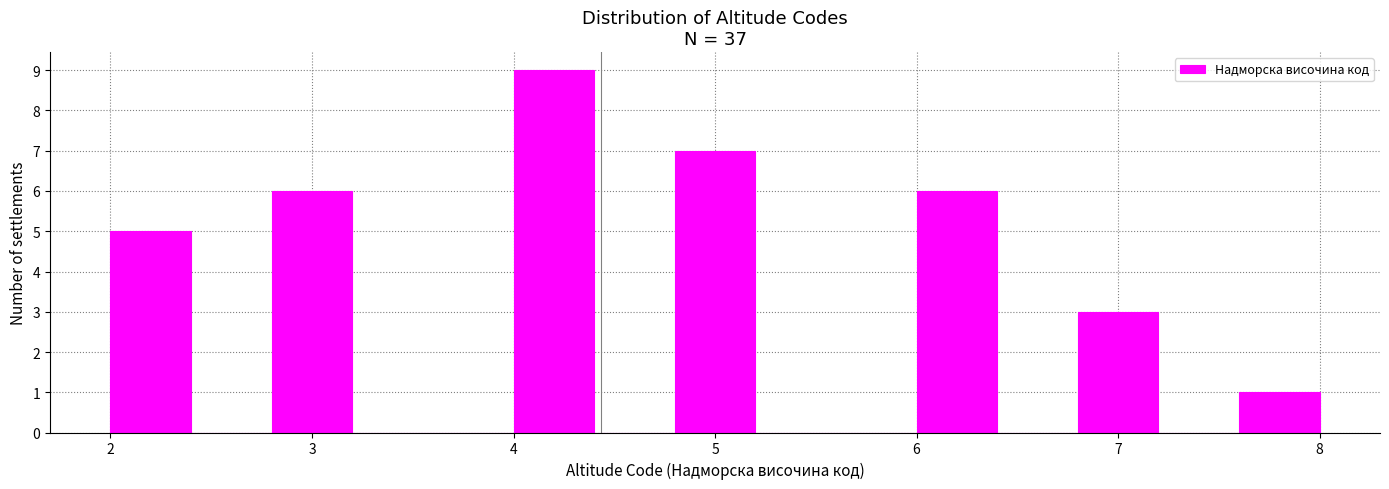

Reading left to right, transcribe this chart: for each bar, give the range it covers on the x-axis and its height. The values are not printed on the chart, so give them approximately, as read against the axis.

2.0 to 2.4: 5
2.4 to 2.8: 0
2.8 to 3.2: 6
3.2 to 3.6: 0
3.6 to 4.0: 0
4.0 to 4.4: 9
4.4 to 4.8: 0
4.8 to 5.2: 7
5.2 to 5.6: 0
5.6 to 6.0: 0
6.0 to 6.4: 6
6.4 to 6.8: 0
6.8 to 7.2: 3
7.2 to 7.6: 0
7.6 to 8.0: 1